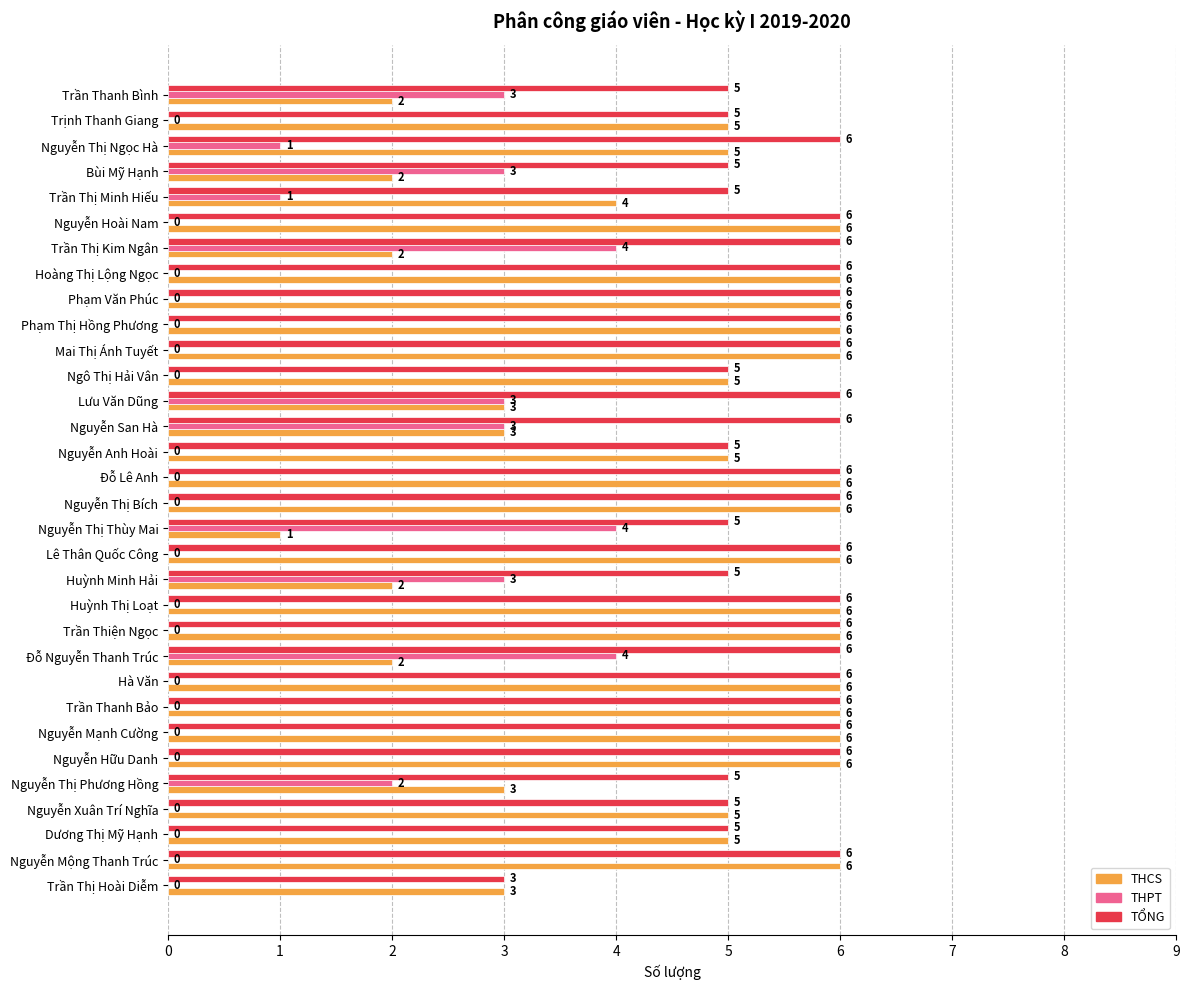

Which series changed the most between Trần Thị Minh Hiếu and Trần Thanh Bảo?

THCS